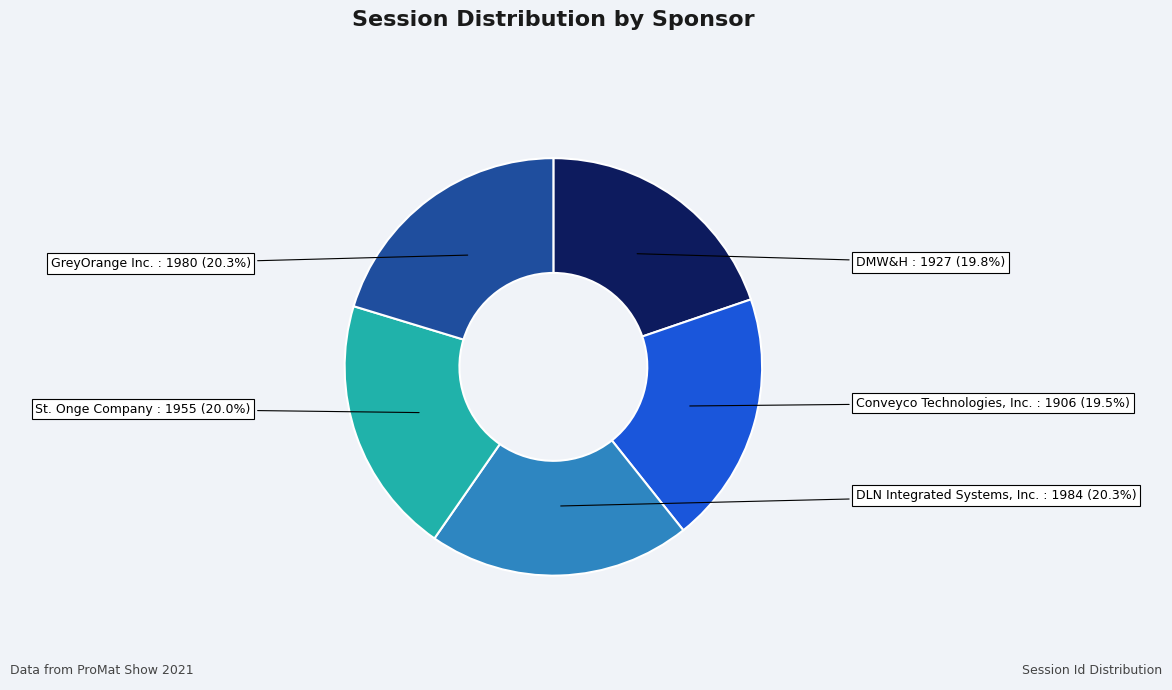

Is it true that Conveyco Technologies, Inc. is 5% of the pie?

False